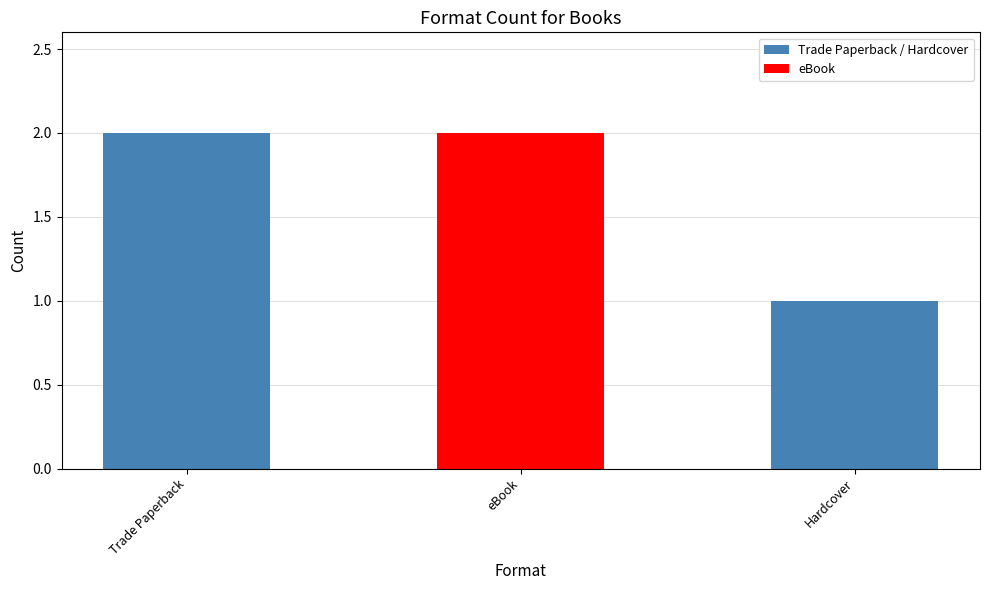

How many data points does each series have?

3